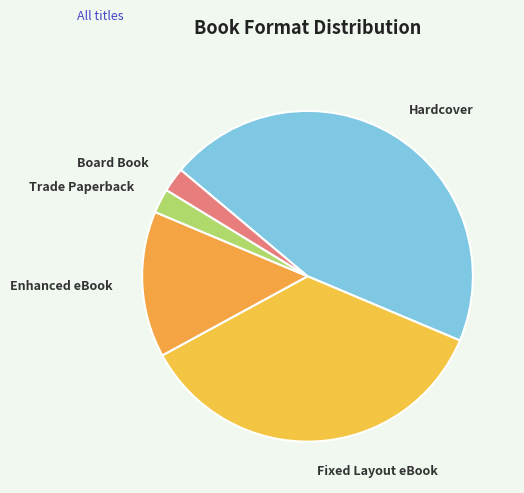

How many segments does this pie chart have?

5